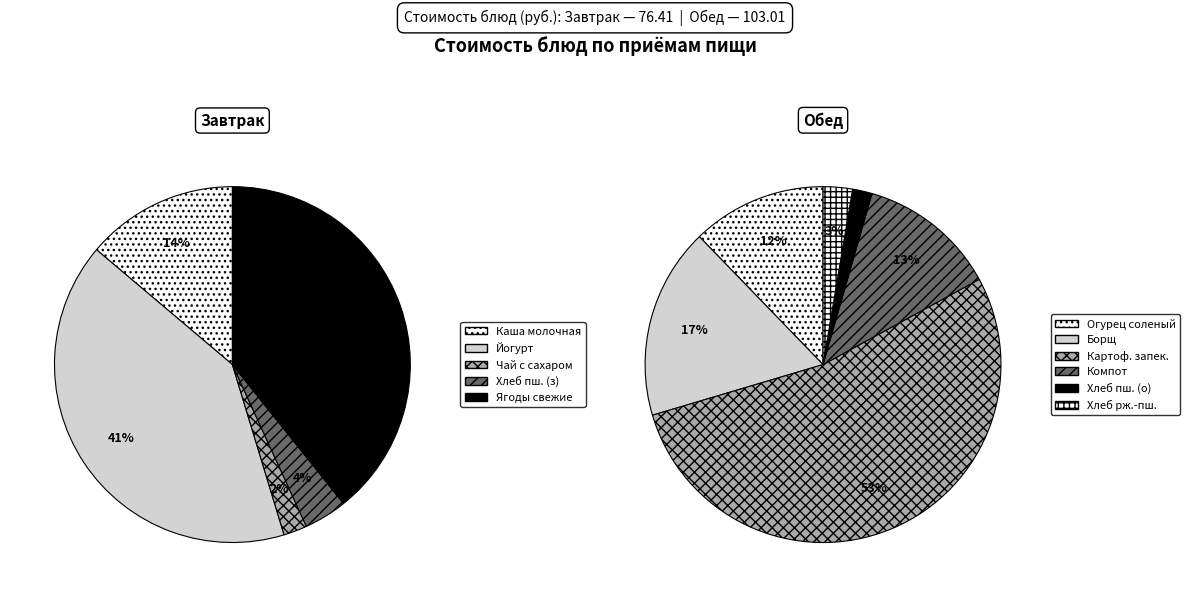

Which category has the smallest portion of the pie?

Чай с сахаром